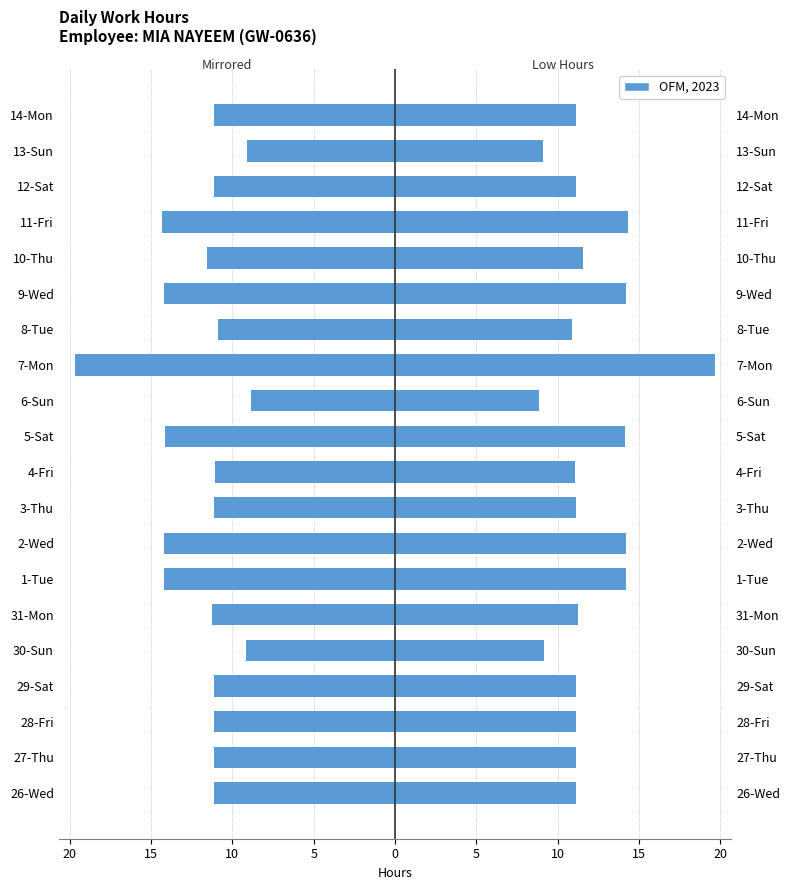

Is the value of Low at 27-Thu greater than the value of Low (mirrored) at 5-Sat?

Yes